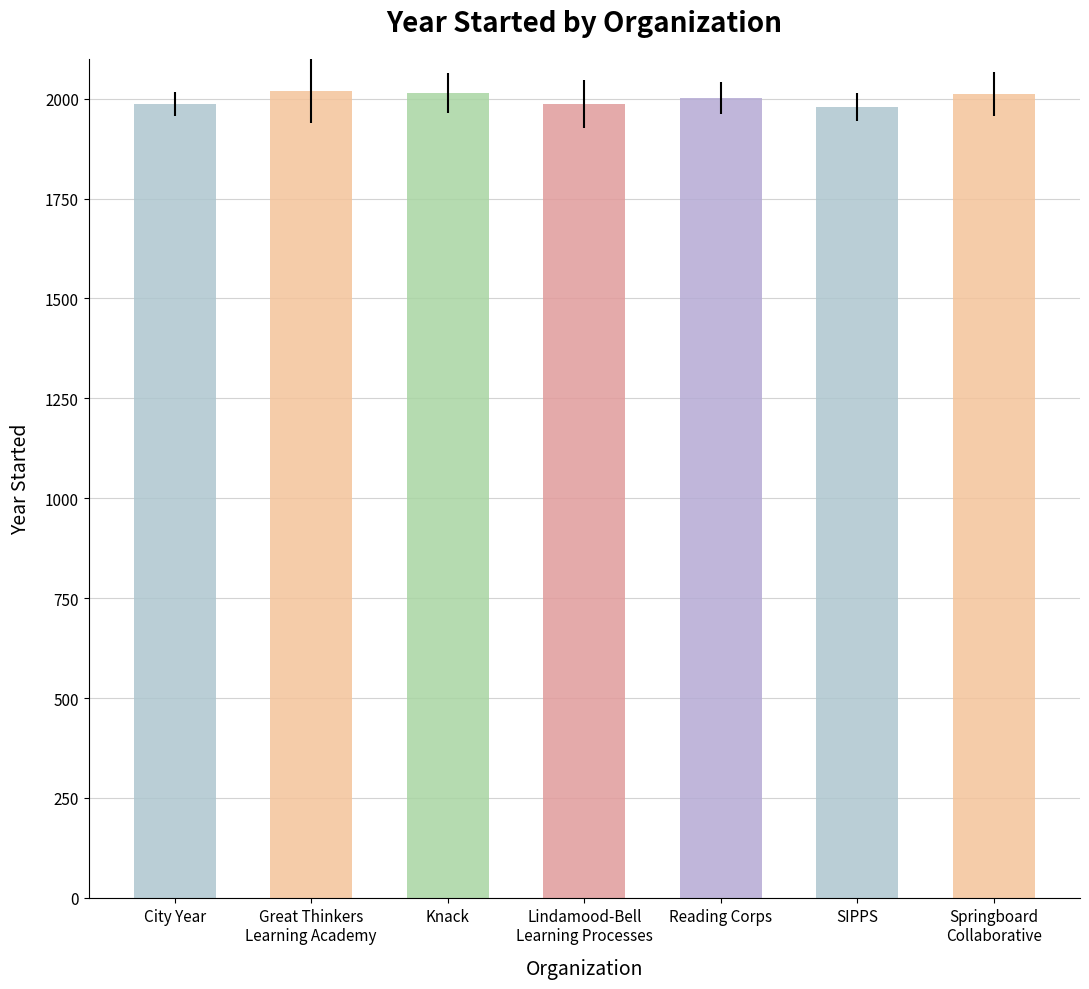

Approximately how many times larger is the value at SIPPS compared to Reading Corps?

1.0